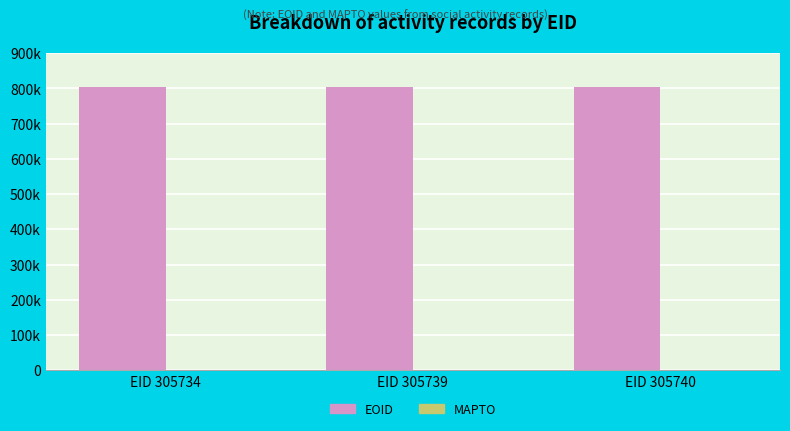

Are the bars horizontal?

No